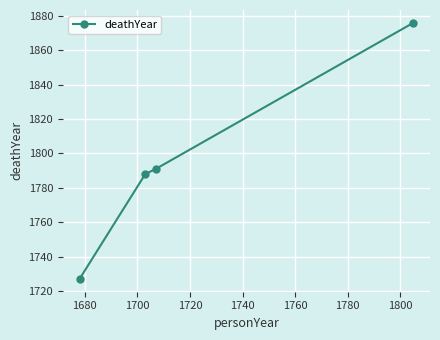

Count the number of data series in this chart.

1